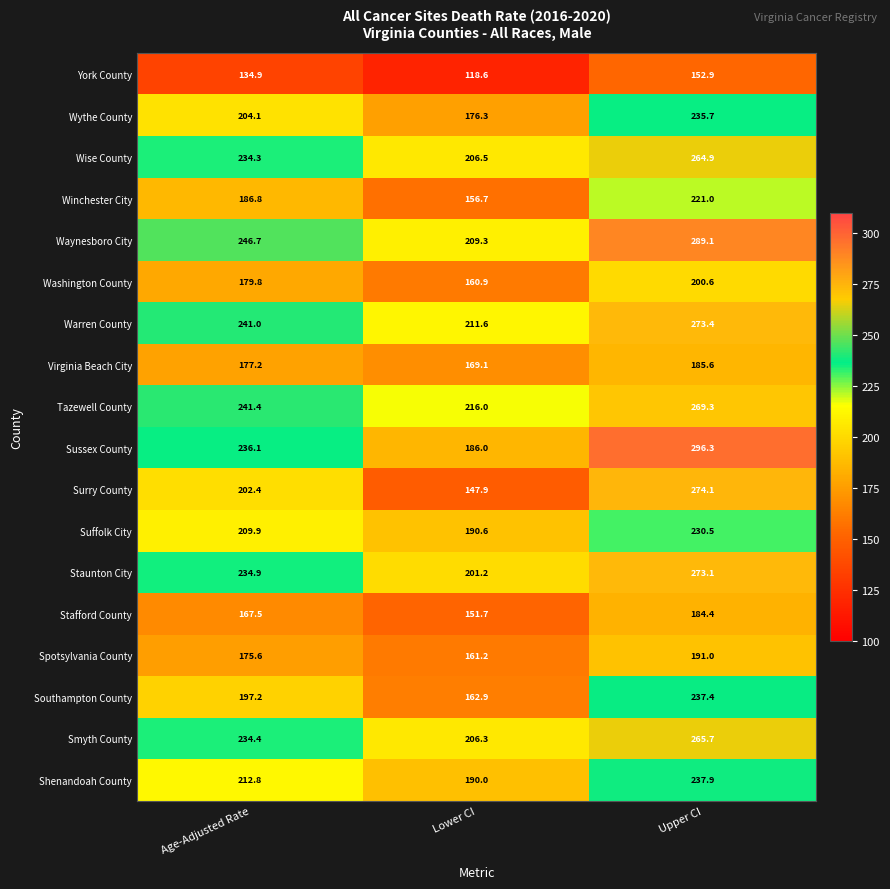

The Sussex County series shows 296.3 at Upper CI. True or false?

True